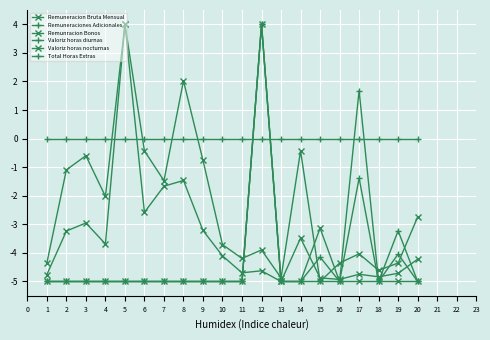

How many interior local peaks does the Valoriz horas nocturnas series have?

2